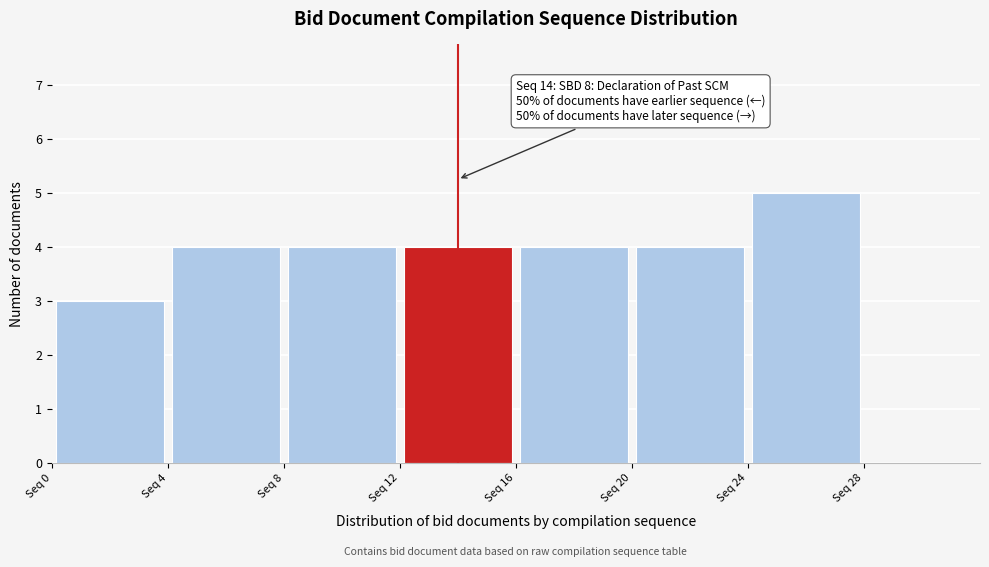

Over which range of the x-axis is the bar tallest?

24 to 28